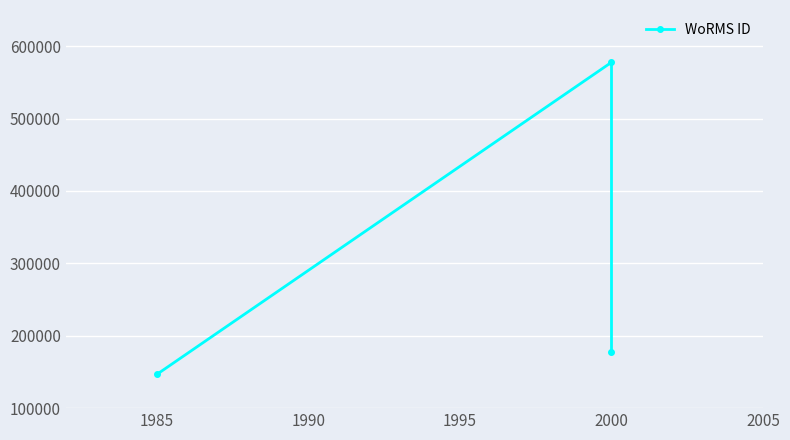

What is the value of the 2nd point from the left?

577752